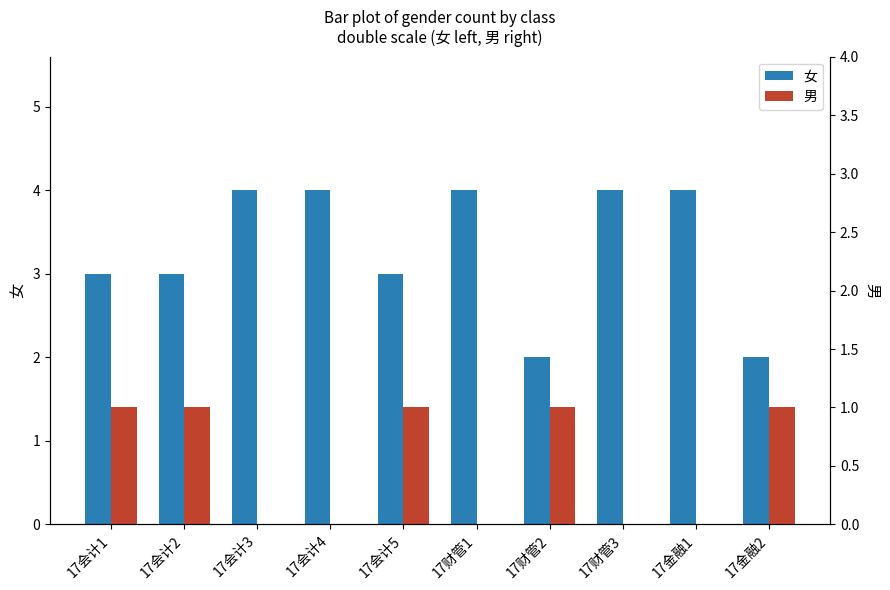

How many positive values does the 男 series have?

5